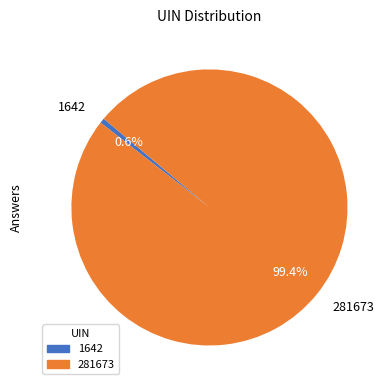

What is the largest slice in the pie chart?

281673